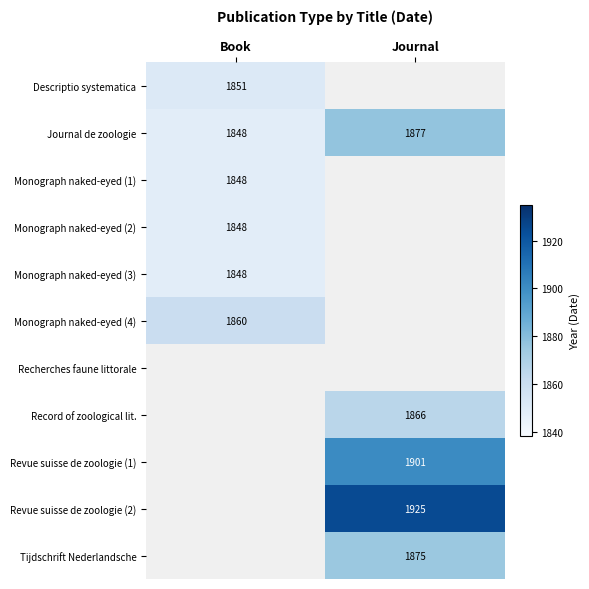

Which label corresponds to the largest value in the chart?

Journal